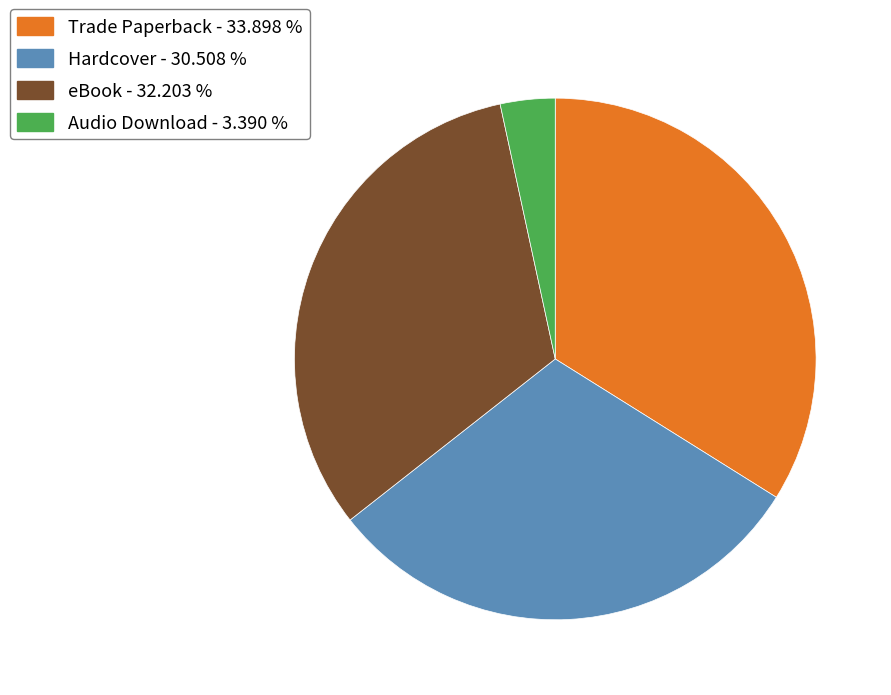

Is Hardcover the majority of the pie?

No